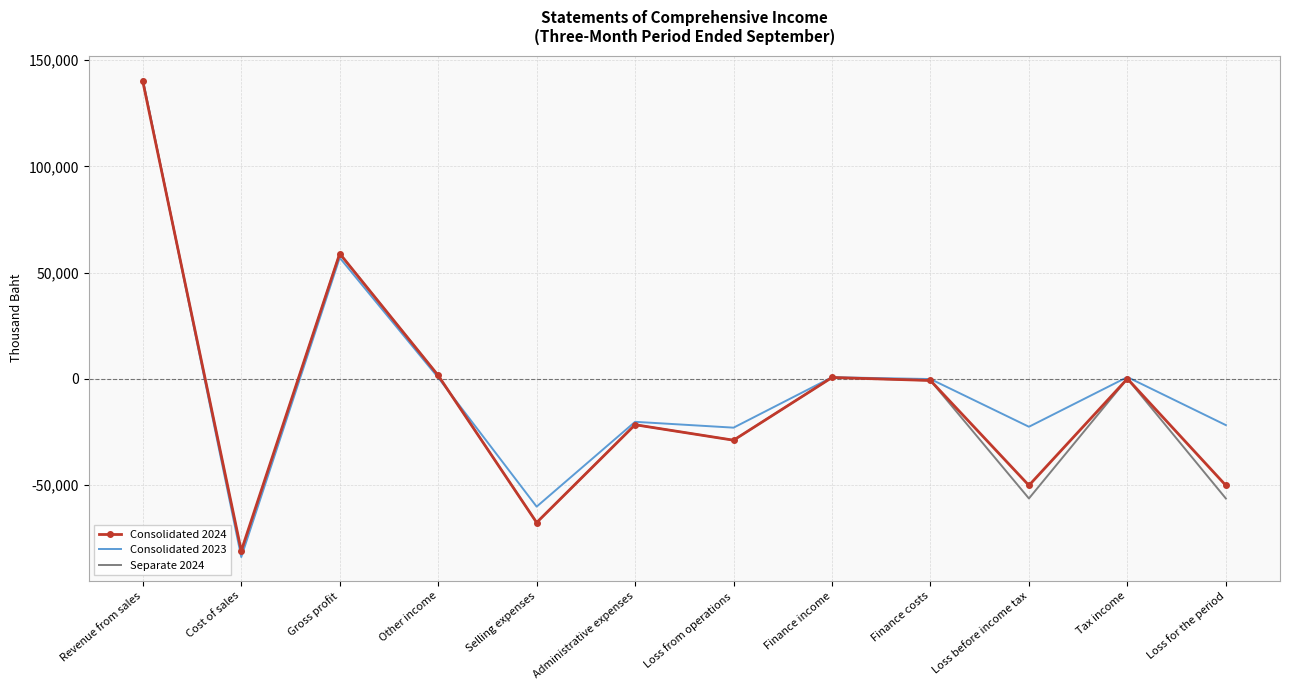

Where does the Separate 2024 series first go above -839?

Revenue from sales